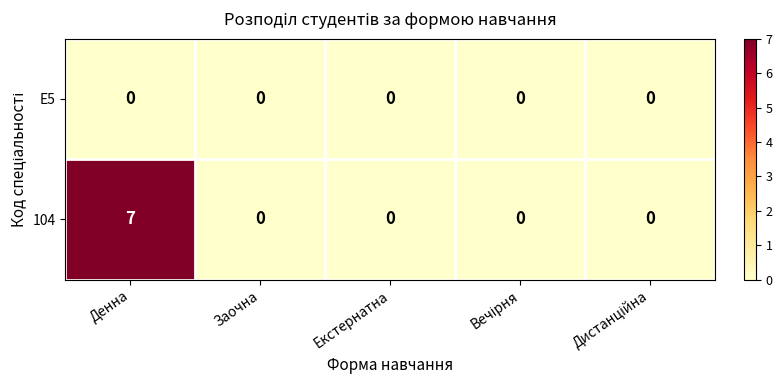

The value of 104 at Денна is 7. True or false?

True